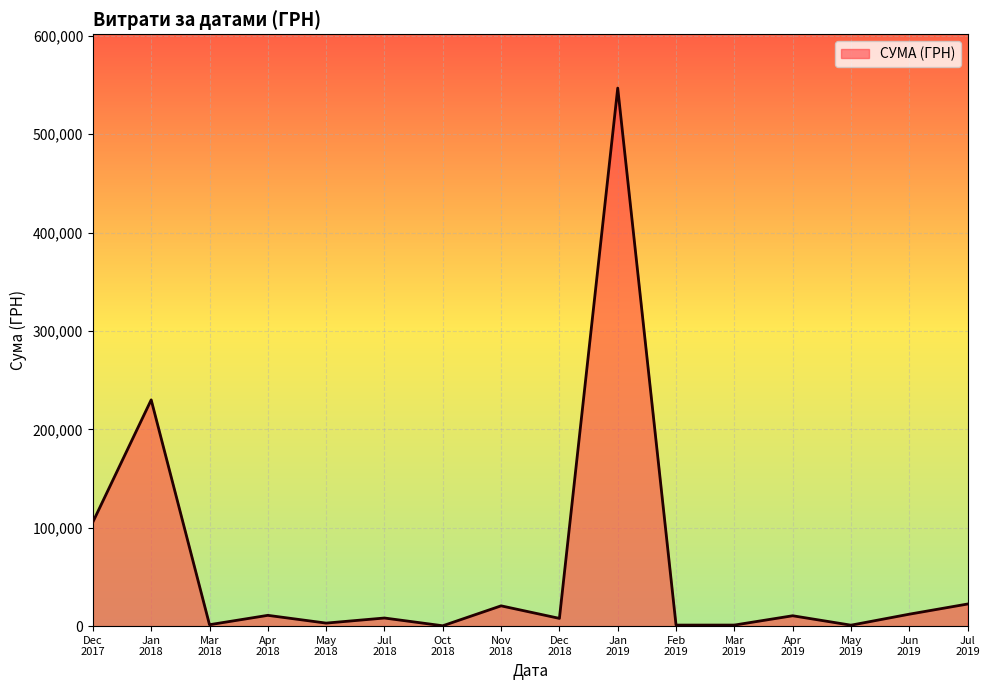

What is the maximum value shown in the chart?

546929.7